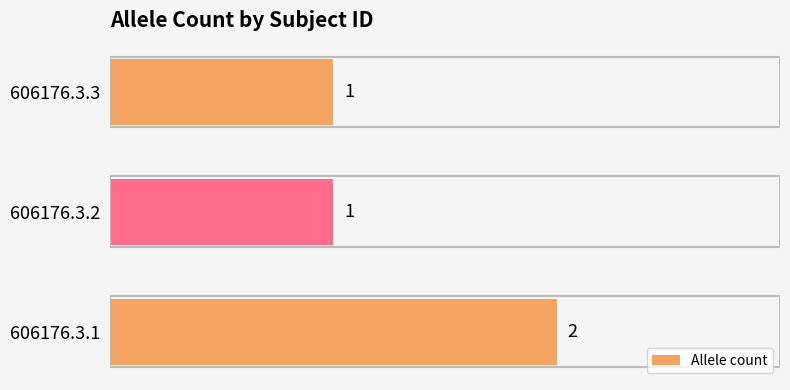

How many values are between 1 and 2?

3